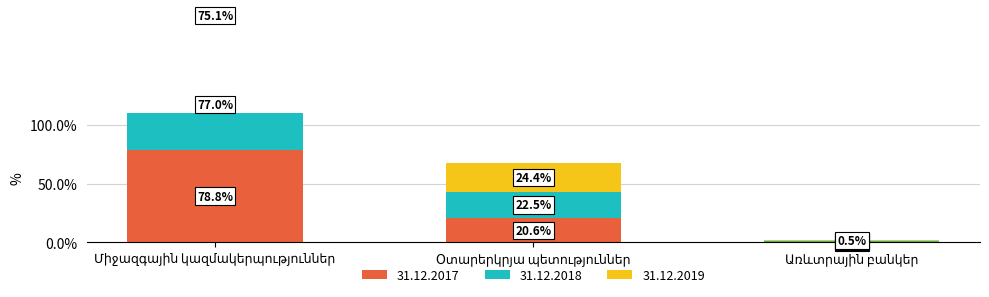

Which series has the largest range (max minus min)?

31.12.2017